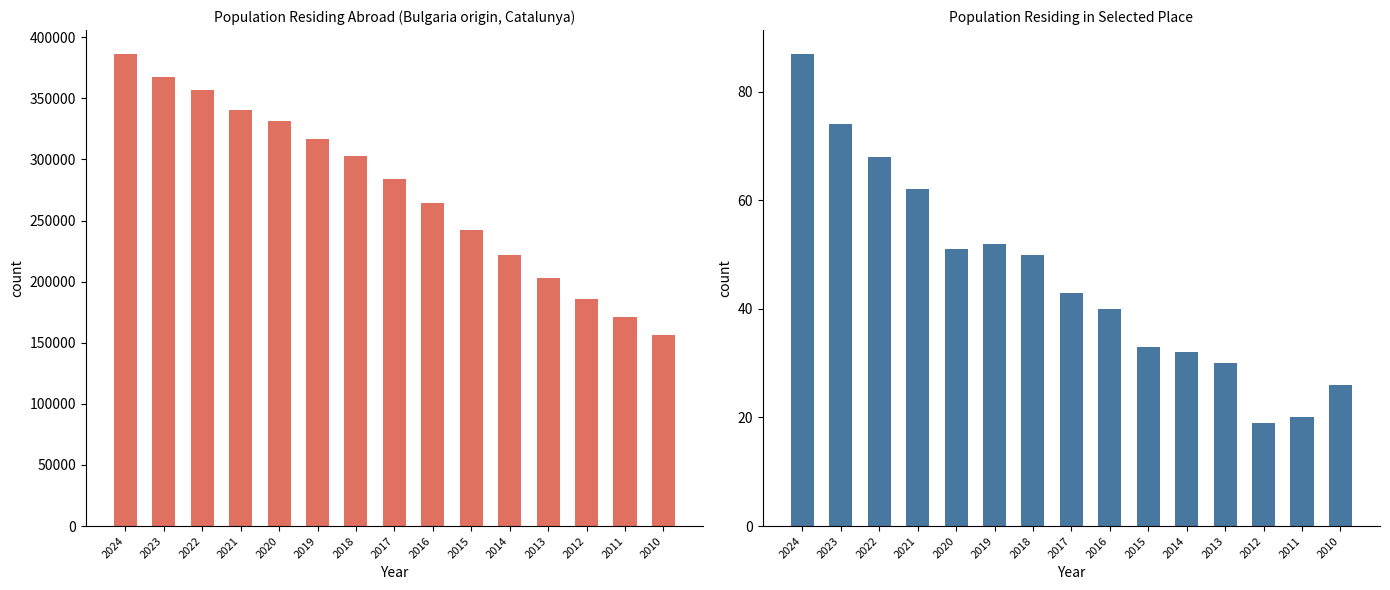

How many series are shown in this chart?

2